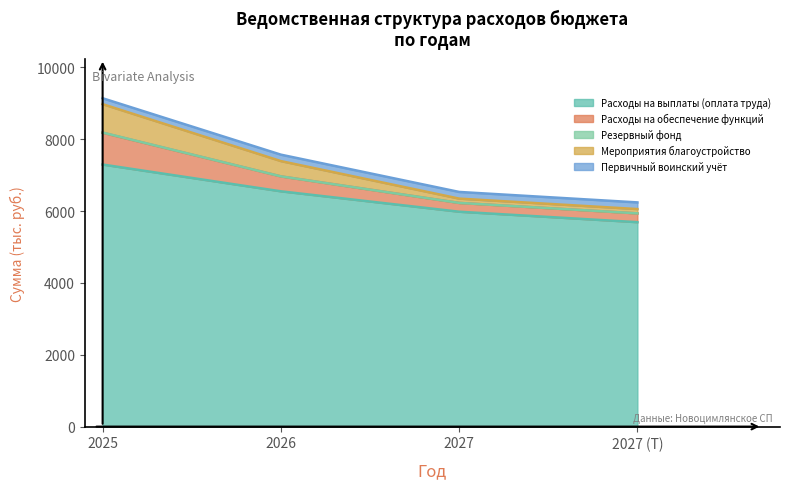

Which series changed the most between 2027 and 2027 (Т)?

Расходы на выплаты (оплата труда)